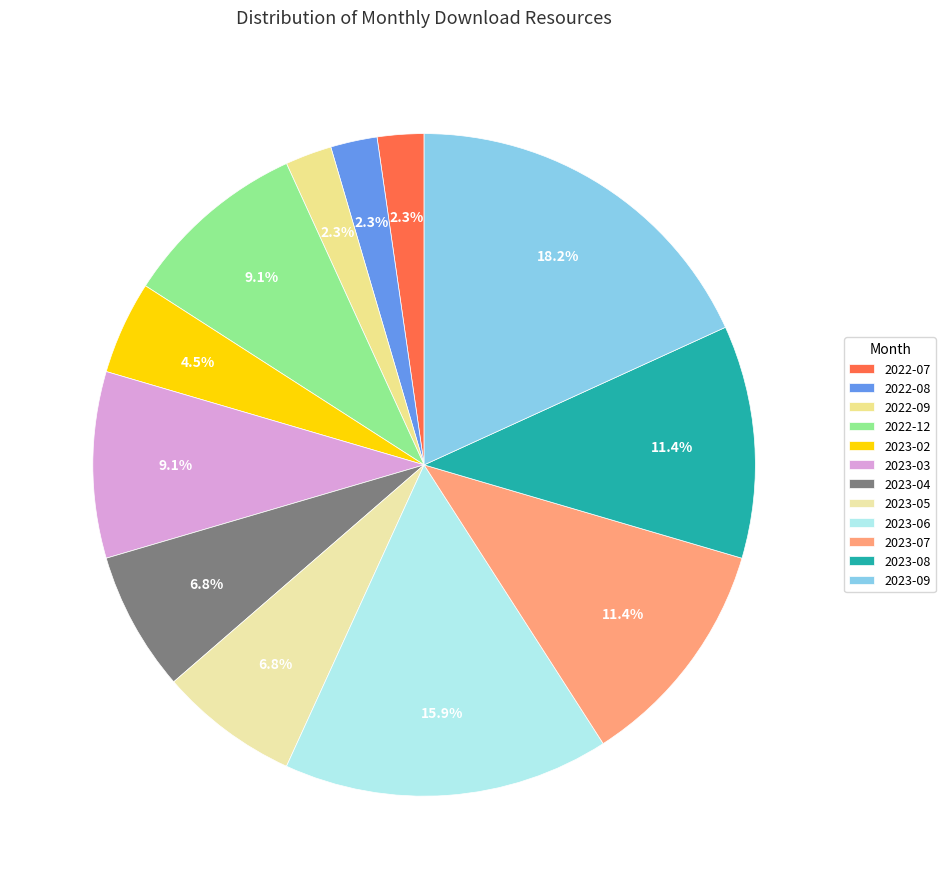

Count the number of slices in the pie.

12